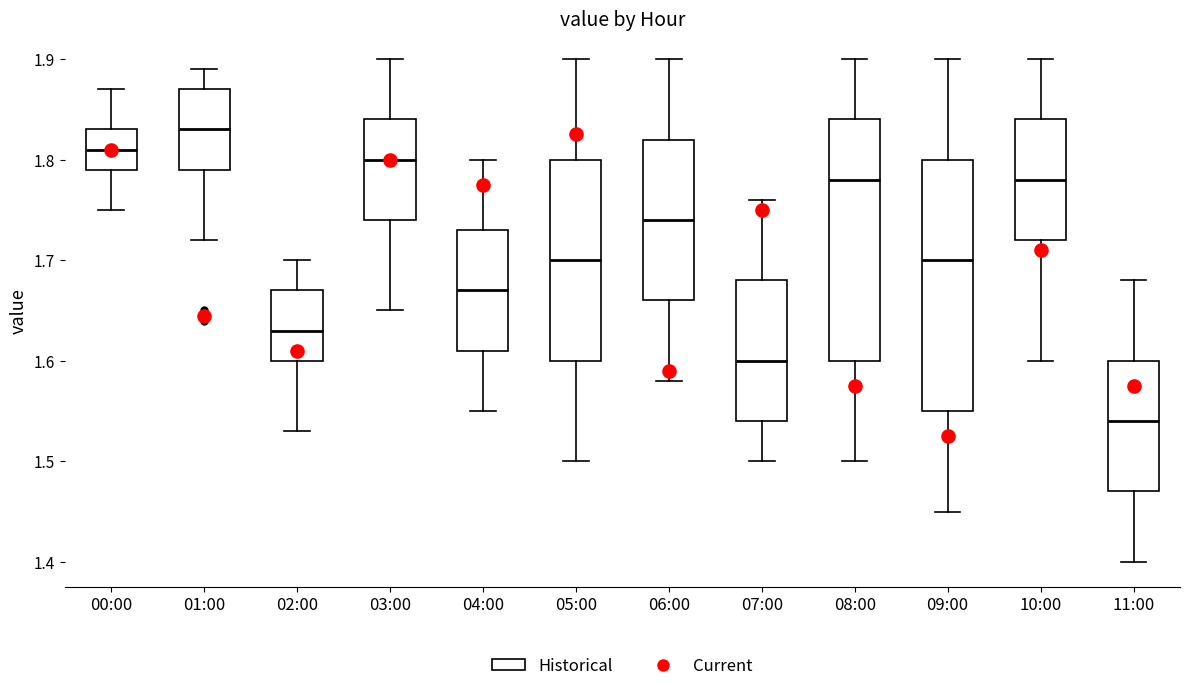

Which box has the highest median line?

01:00